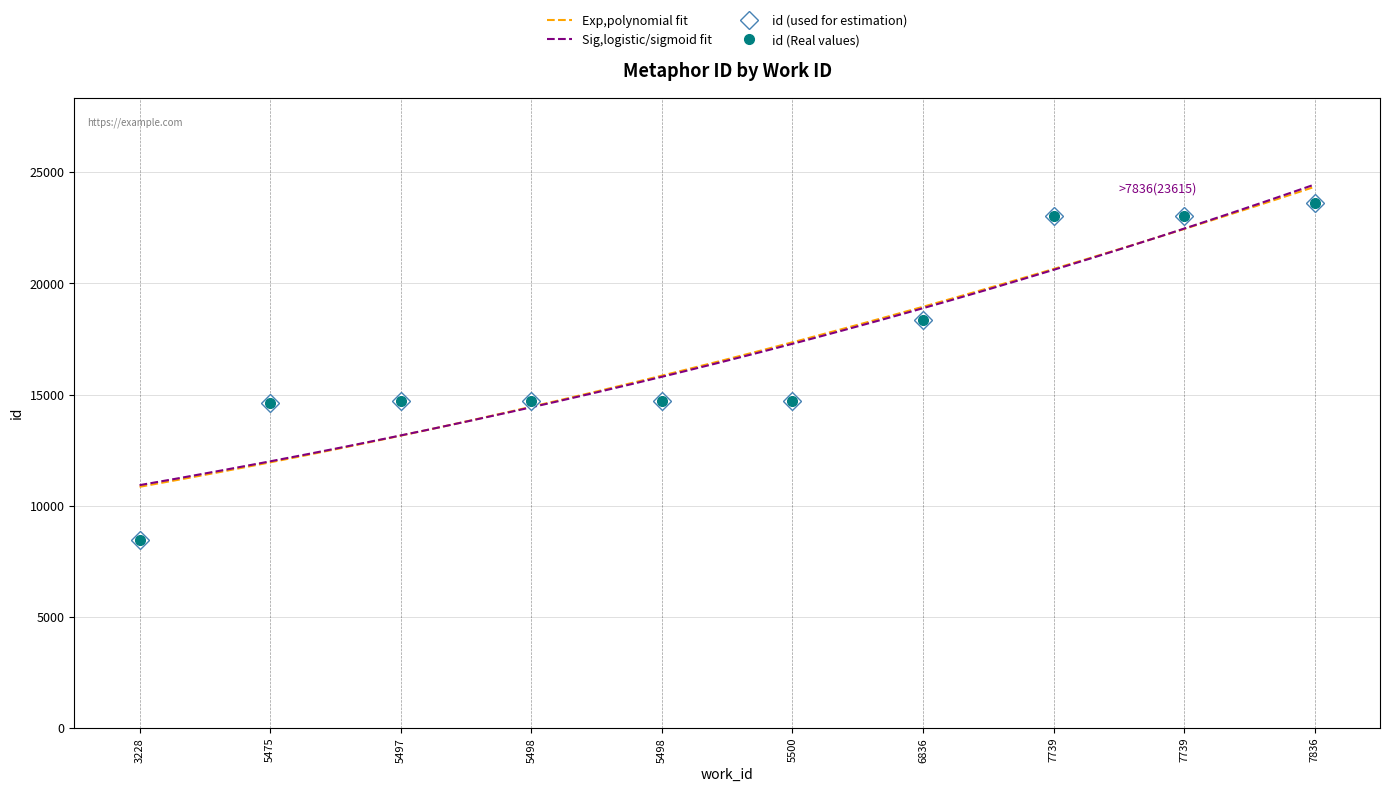

Reading left to right, transcribe all the data shown in this chart.

3228=8477	5475=14638	5497=14714	5498=14715	5498=14717	5500=14718	6836=18360	7739=23026	7739=23031	7836=23615